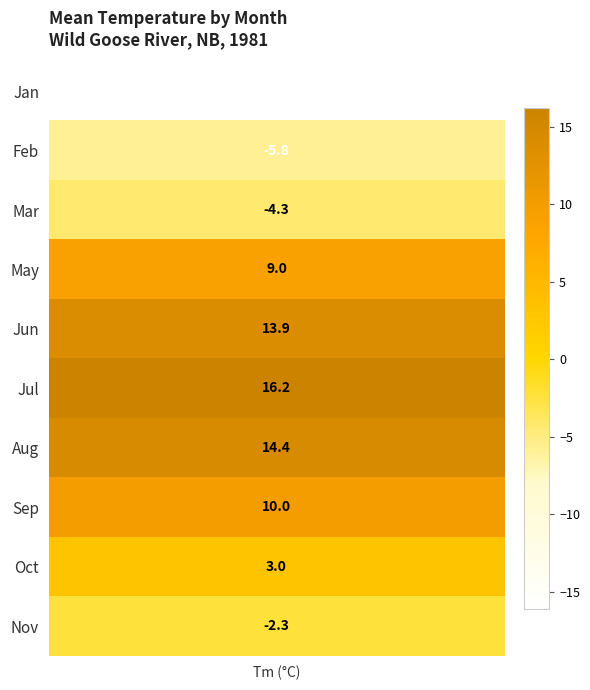

Which has a higher value, 11 or 10?

10